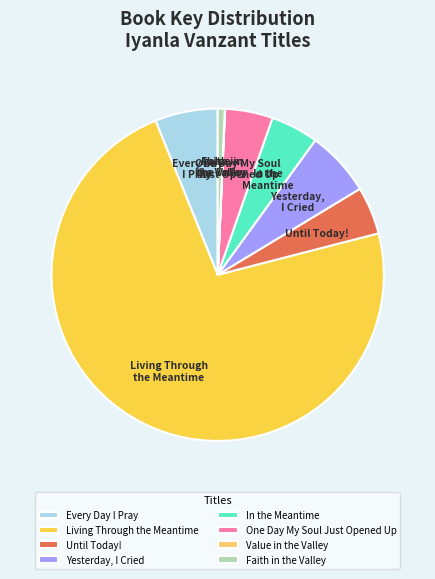

True or false: Yesterday, I Cried accounts for 21% of the total.

False